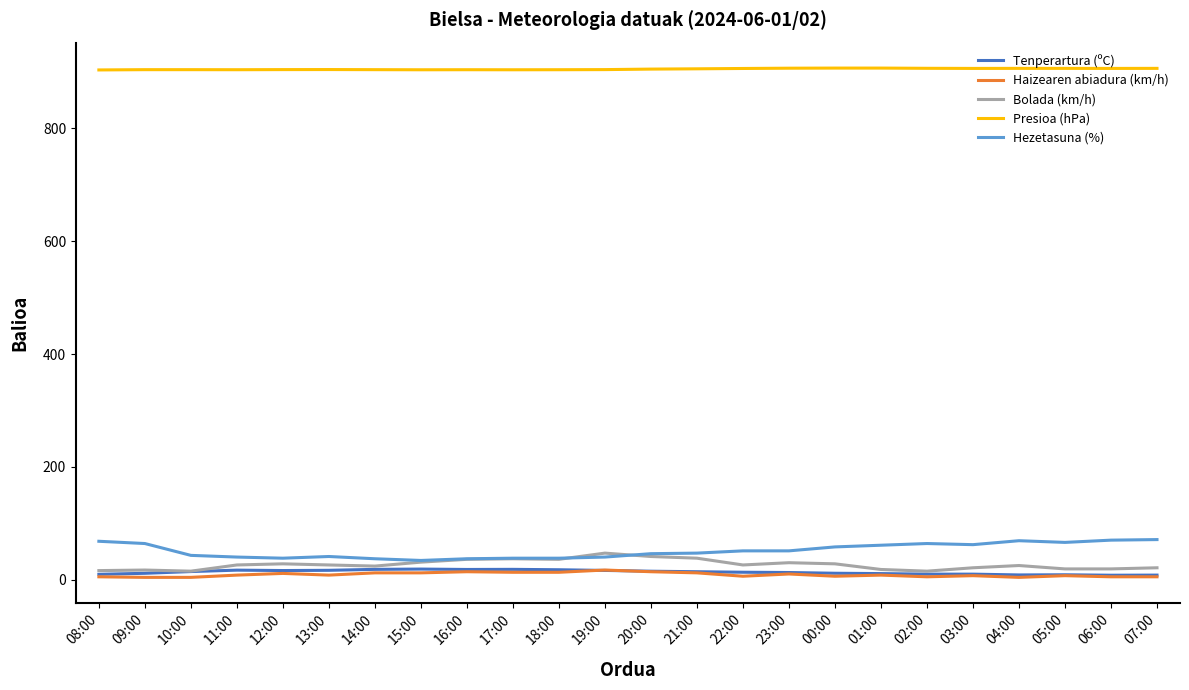

What is the maximum value shown in the chart?

907.1